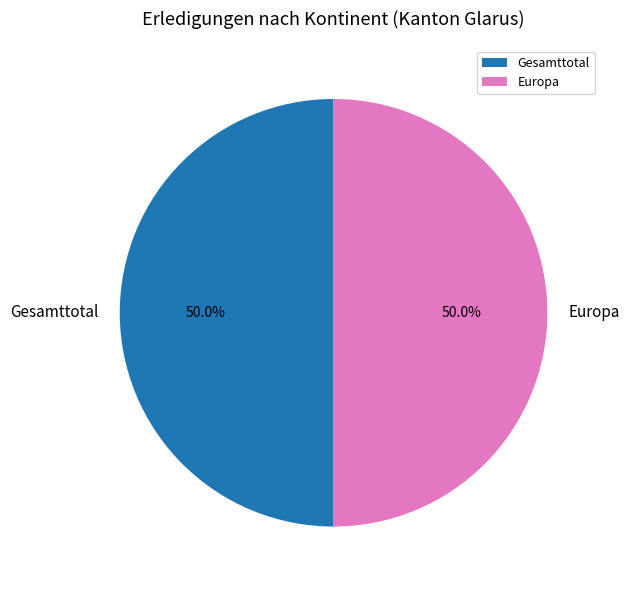

To the nearest percent, what is the difference between the largest and smallest slice percentages?

0%